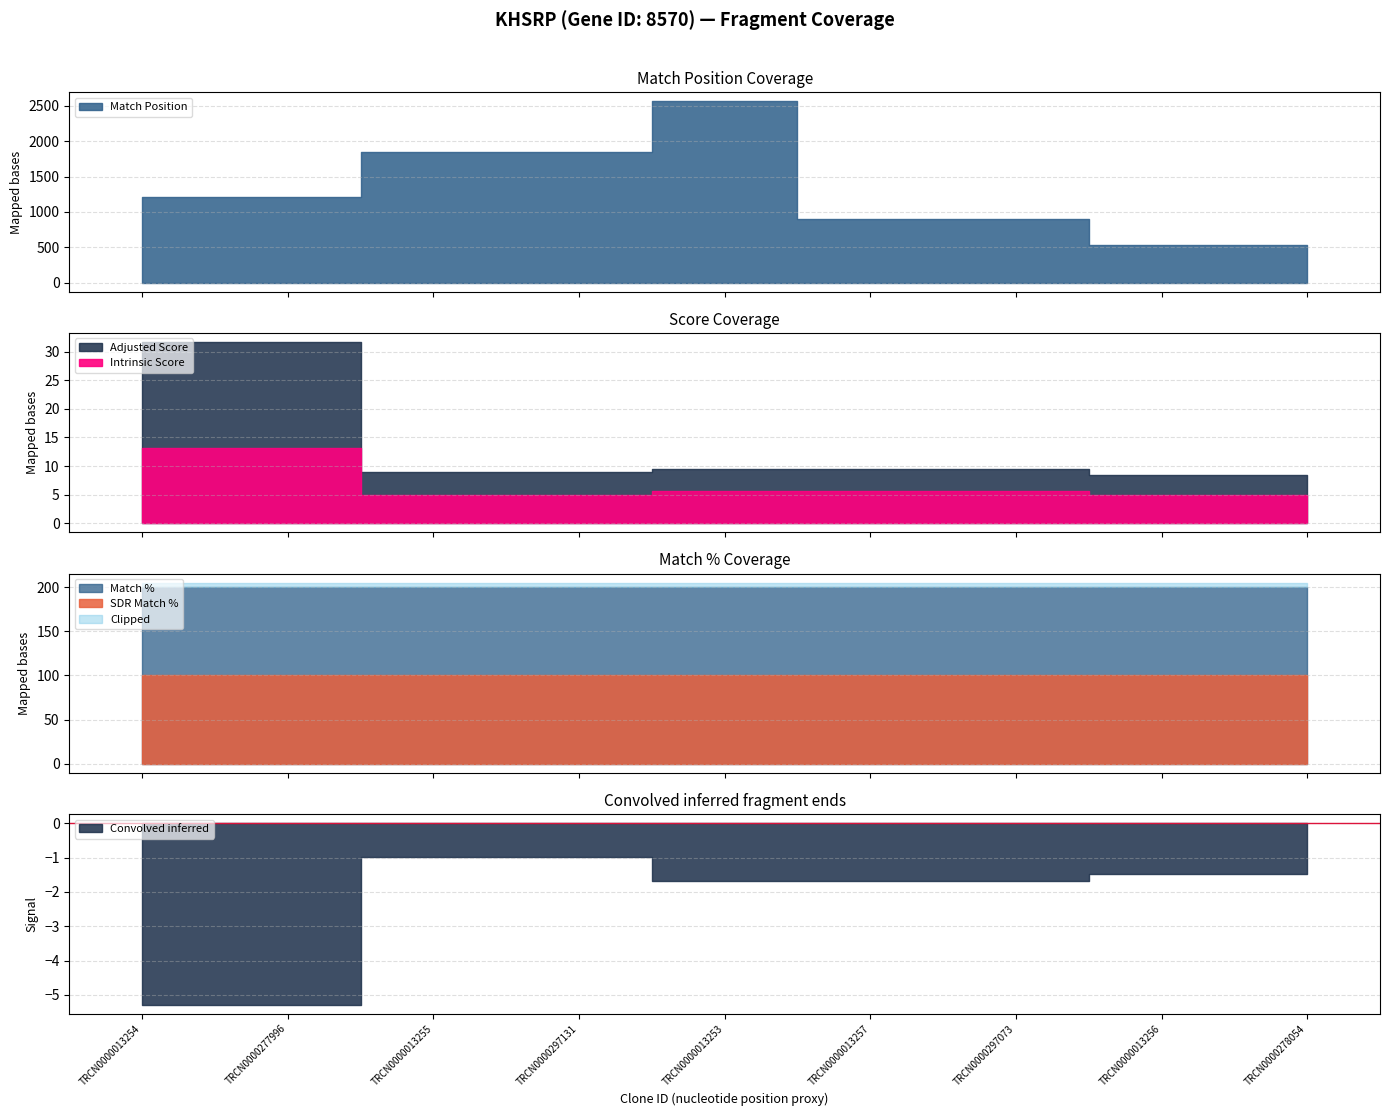

Is the value of Match Position at TRCN0000013255 greater than the value of Intrinsic Score at TRCN0000297131?

Yes